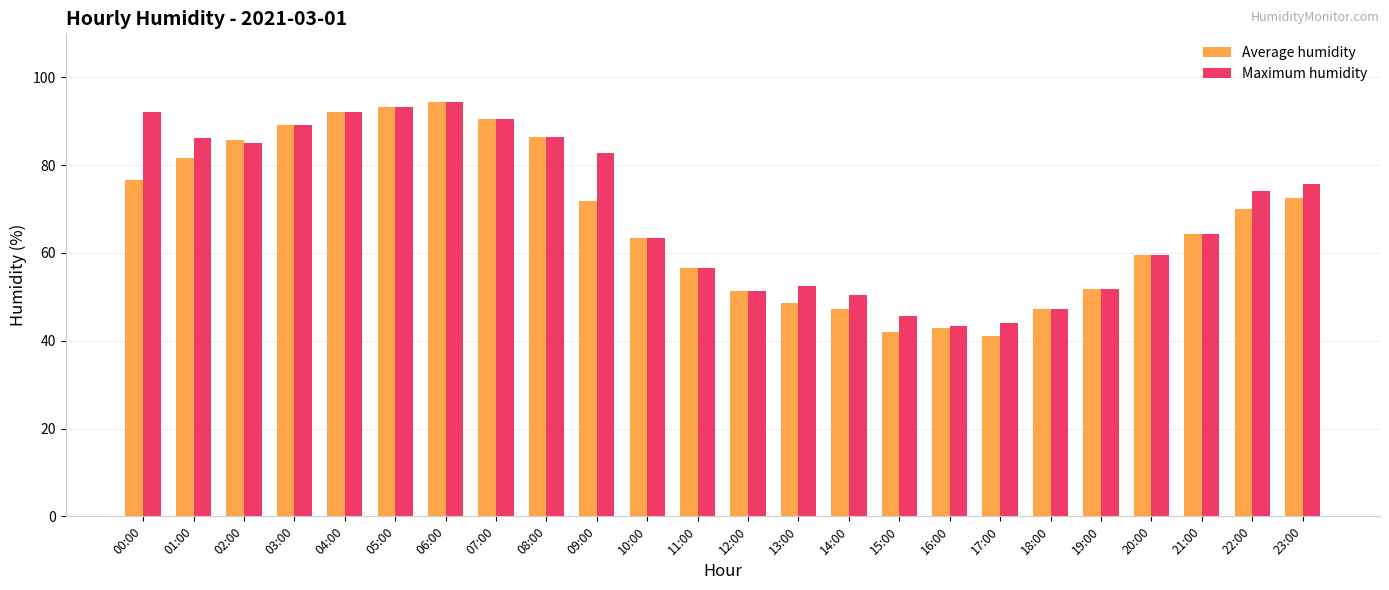

True or false: Maximum humidity has a value of 51.4 at 12:00.

True